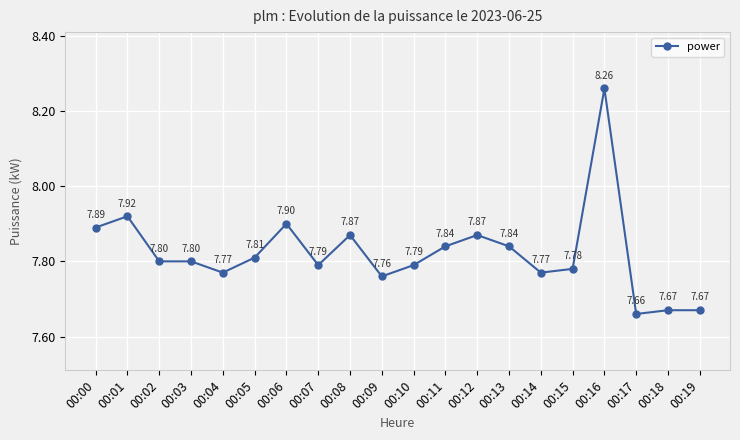

What is the change in value from 00:05 to 00:06?

+0.1